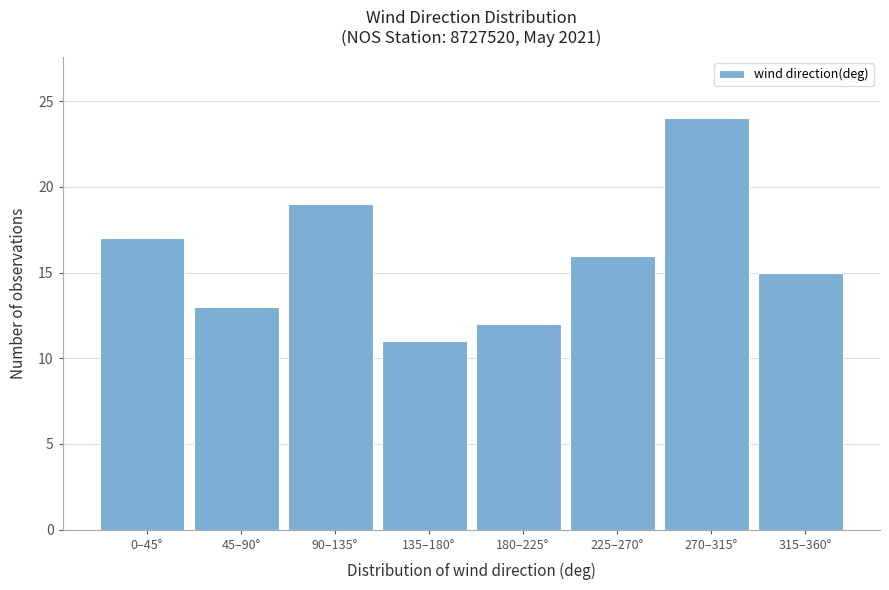

Reading left to right, what are all the values shown in this chart?

0–45°=17	45–90°=13	90–135°=19	135–180°=11	180–225°=12	225–270°=16	270–315°=24	315–360°=15